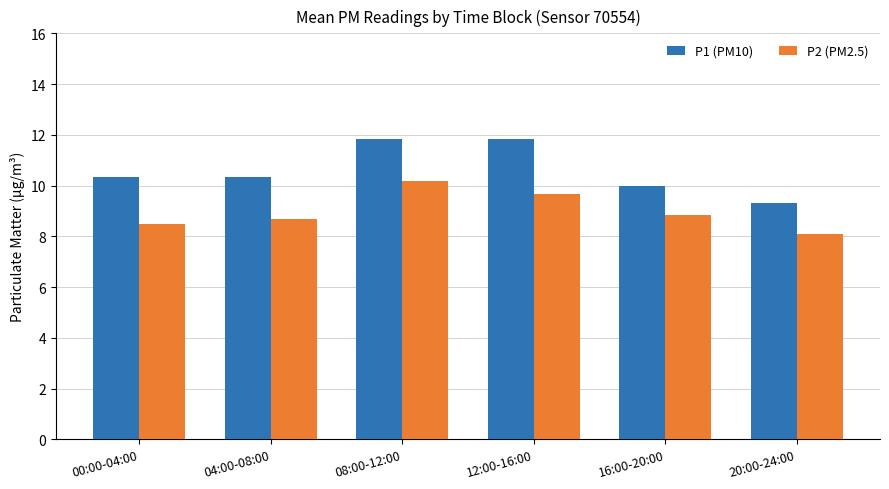

Which series has the largest range (max minus min)?

P1 (PM10)